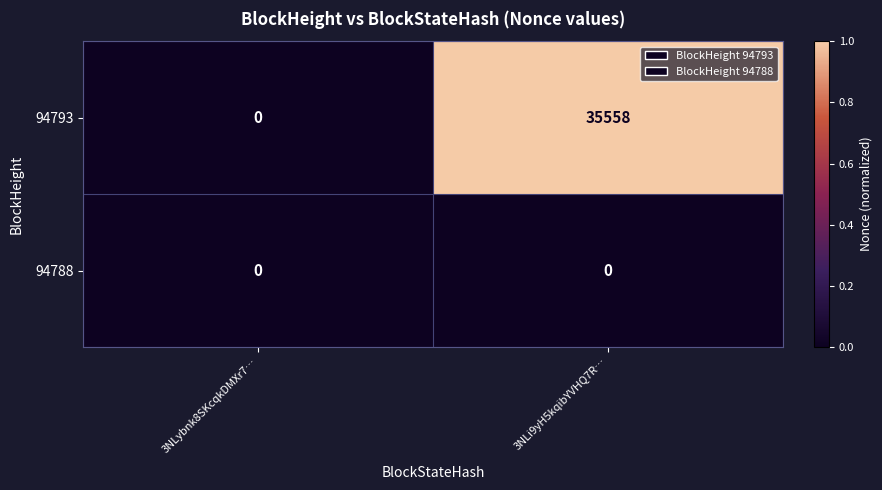

Reading right to left, extract all data points from this chart.

94793: 35558	0
94788: 0	0